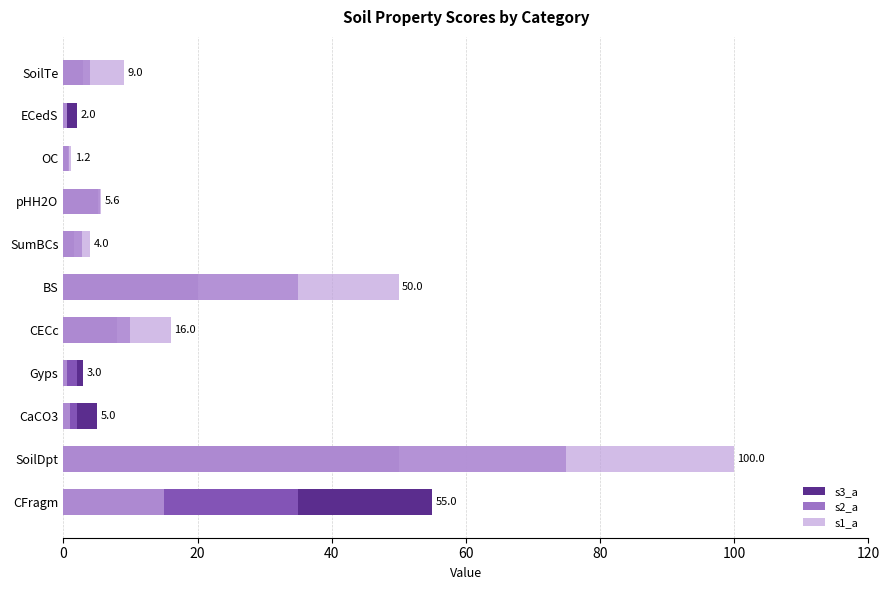

What are all the series names shown in the legend?

s3_a, s2_a, s1_a